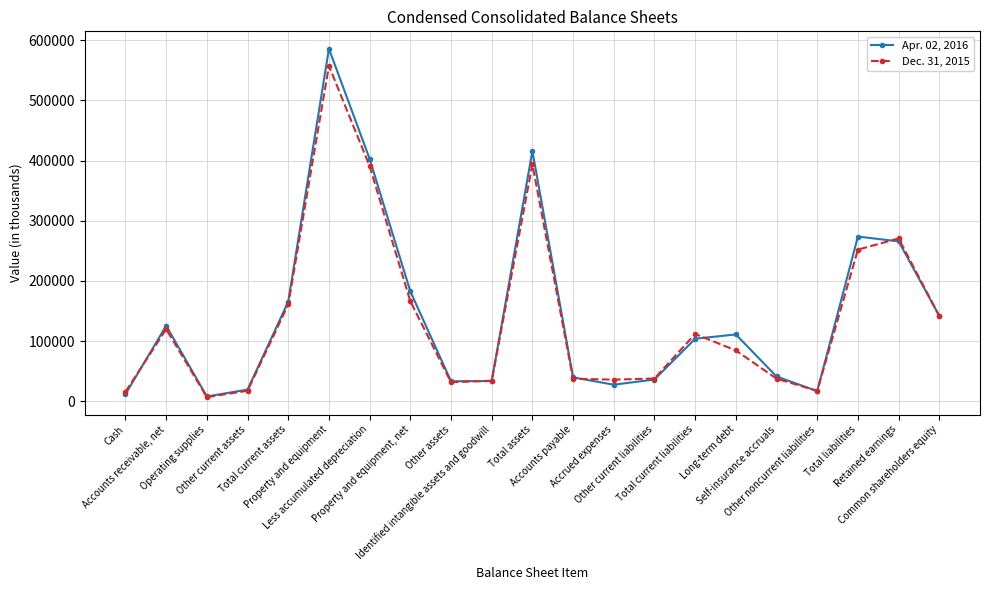

Between Long-term debt and Self-insurance accruals, which series saw the biggest shift?

Apr. 02, 2016